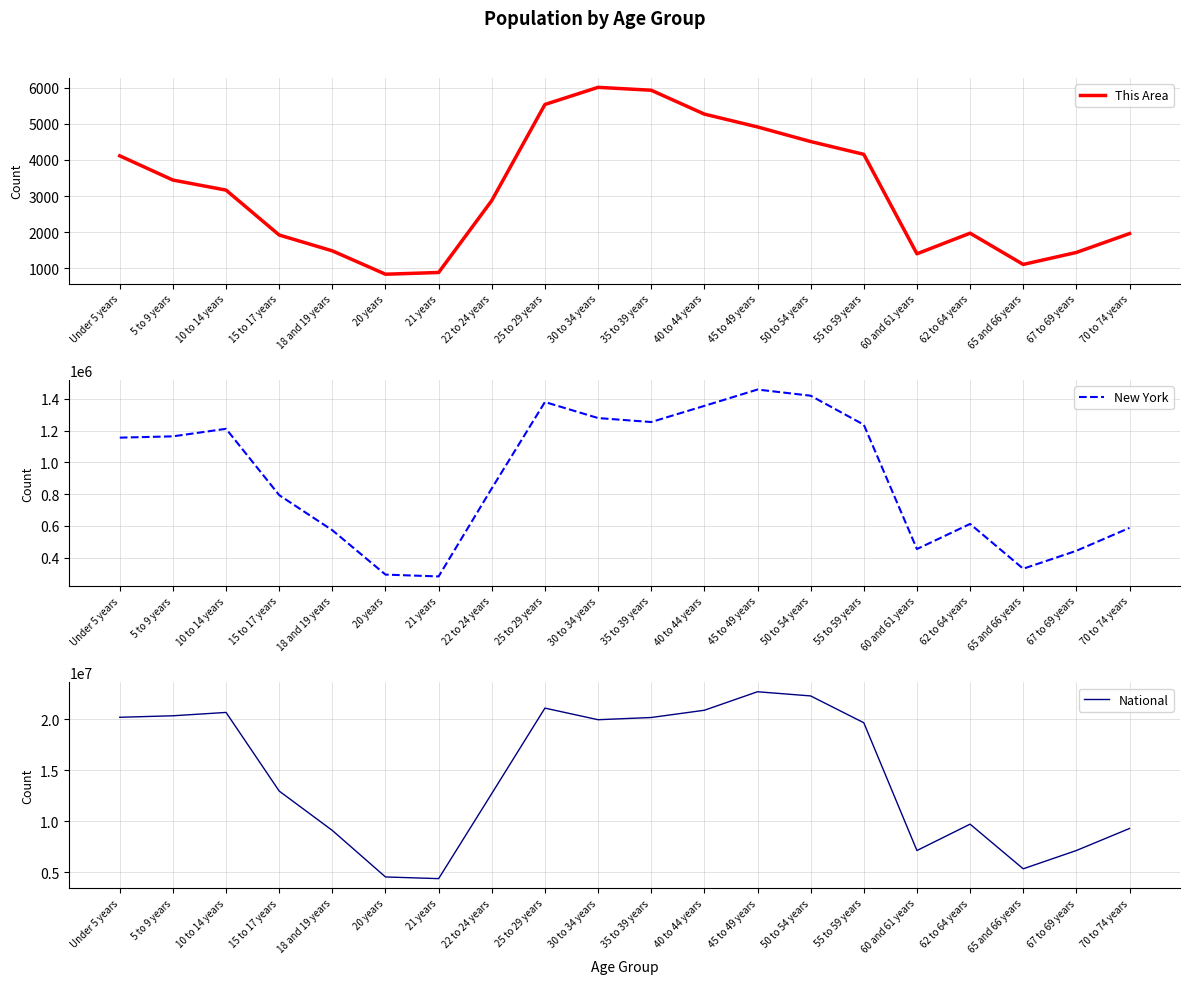

True or false: This Area and New York cross at least once.

False